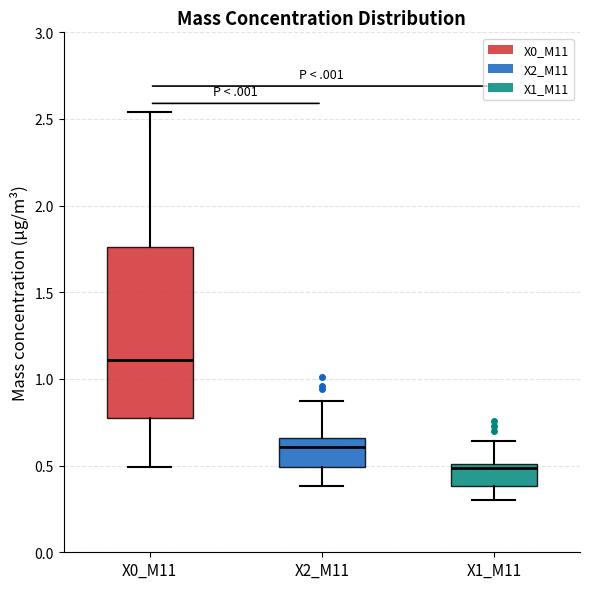

Where is the upper edge of the box for X1_M11 on the y-axis? The values are not printed on the chart, so give them approximately, as read against the axis.

0.50